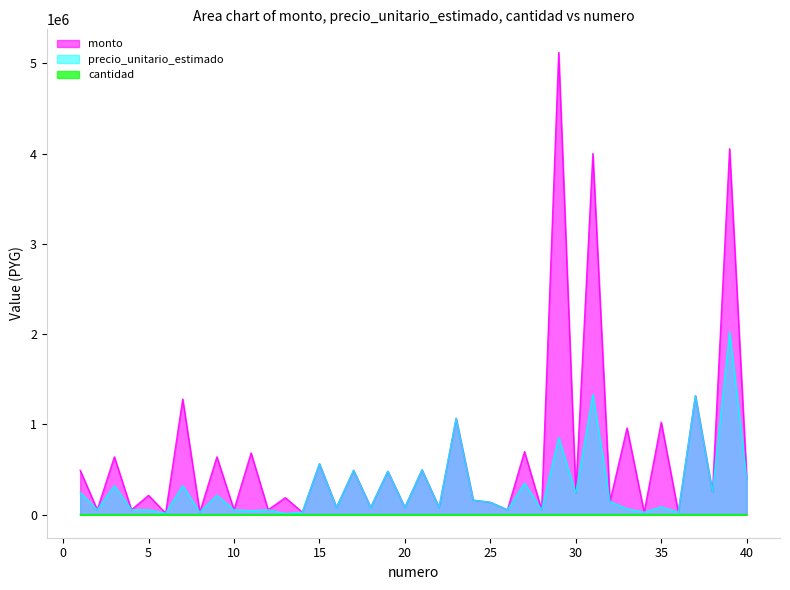

At which category is the sum across all series the highest?

39